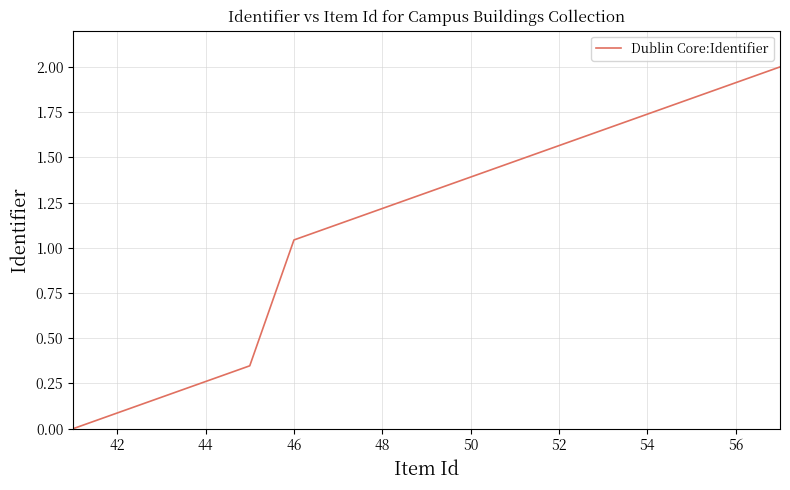

What is the difference between the maximum and minimum values?

2.0